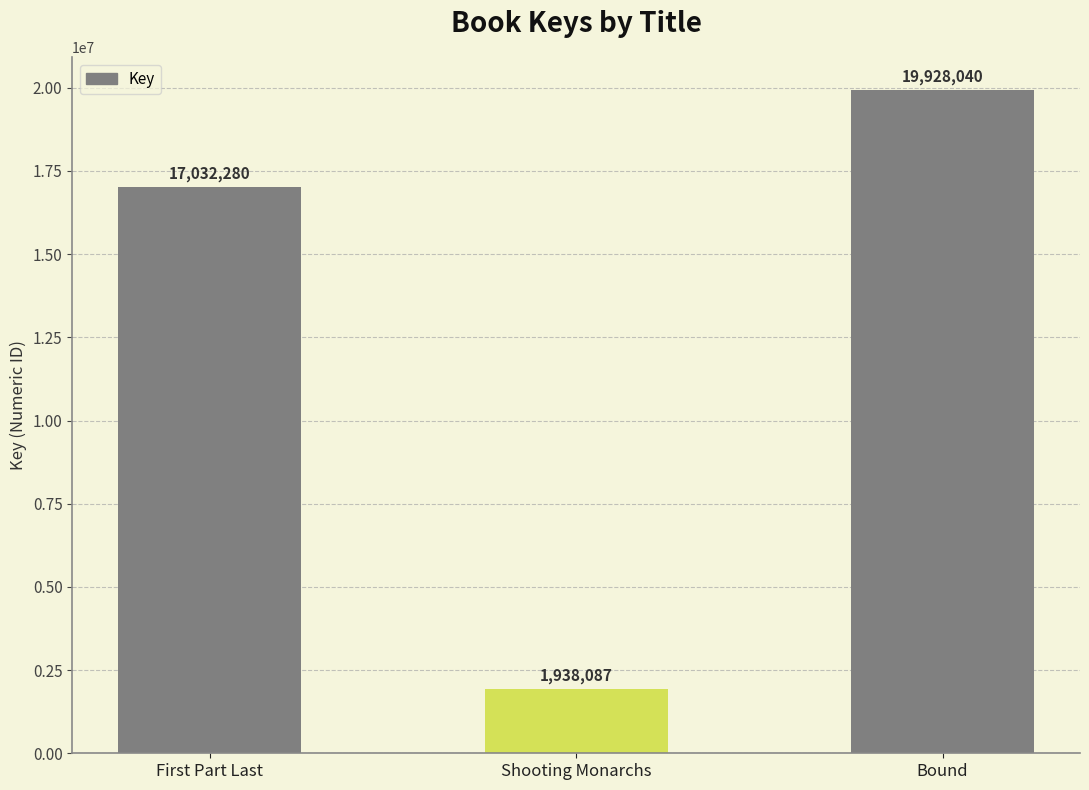

Rank the categories by value from lowest to highest.

Shooting Monarchs, First Part Last, Bound